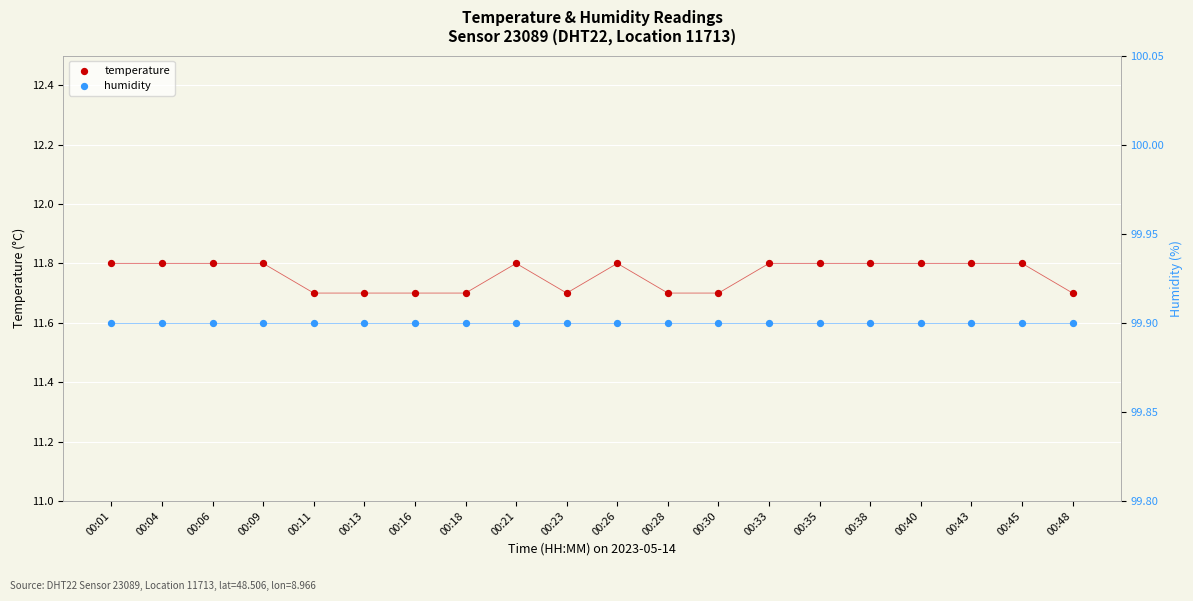

At how many categories does at least one series exceed 96?

20